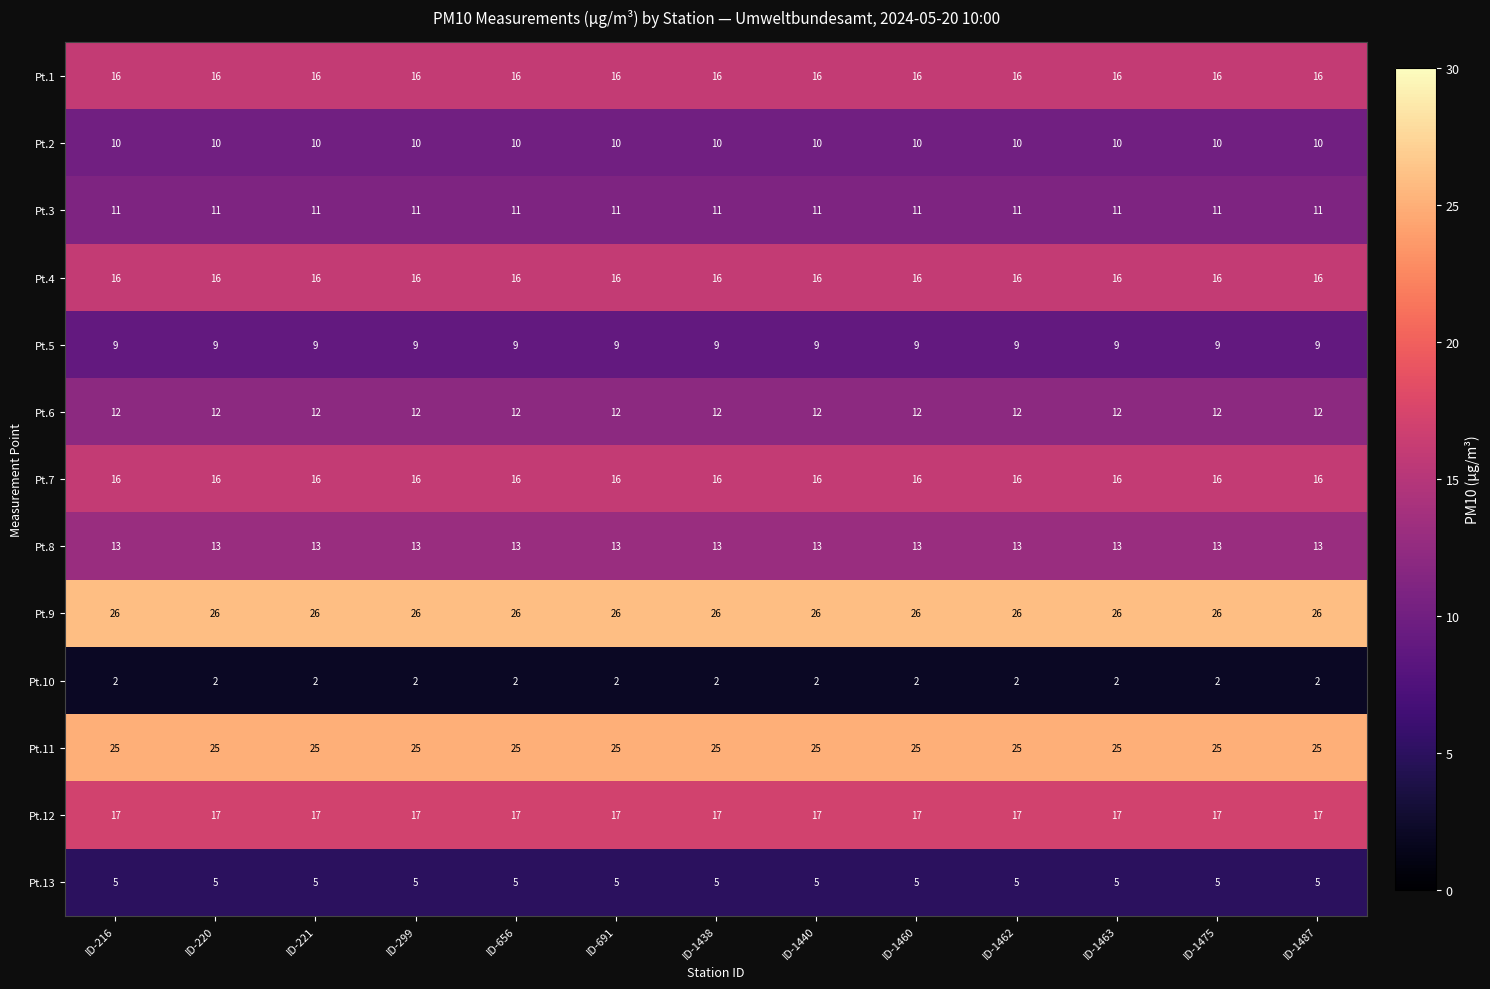

What is the smallest value displayed?

2